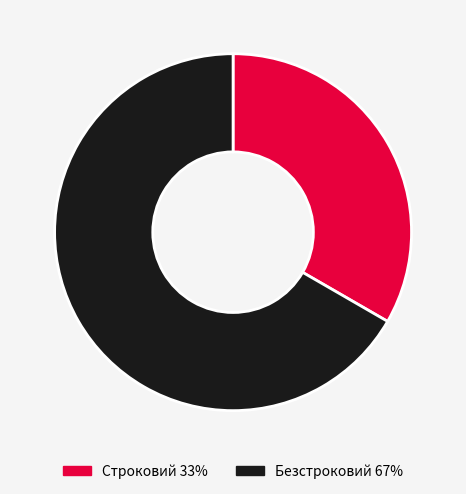

What is the majority slice?

Безстроковий